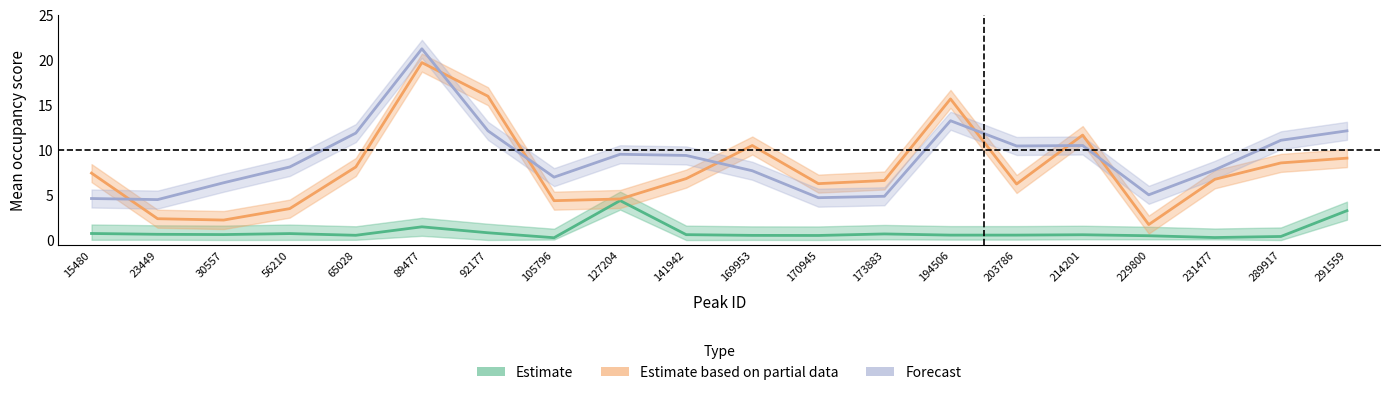

True or false: Estimate has a value of 1.0 at 173883.

False